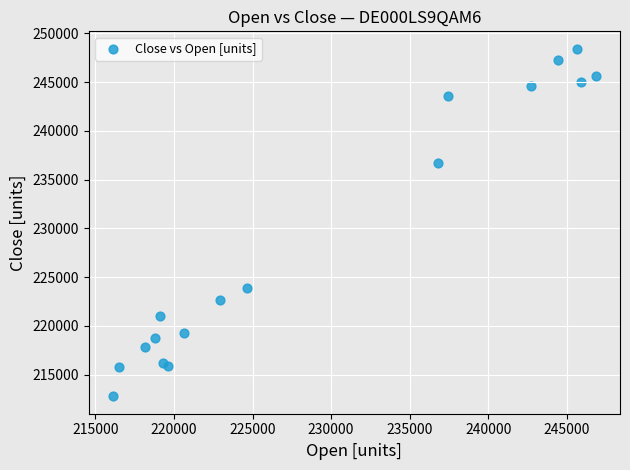

What Y value in the scatter plot is closest to 230596?

236736